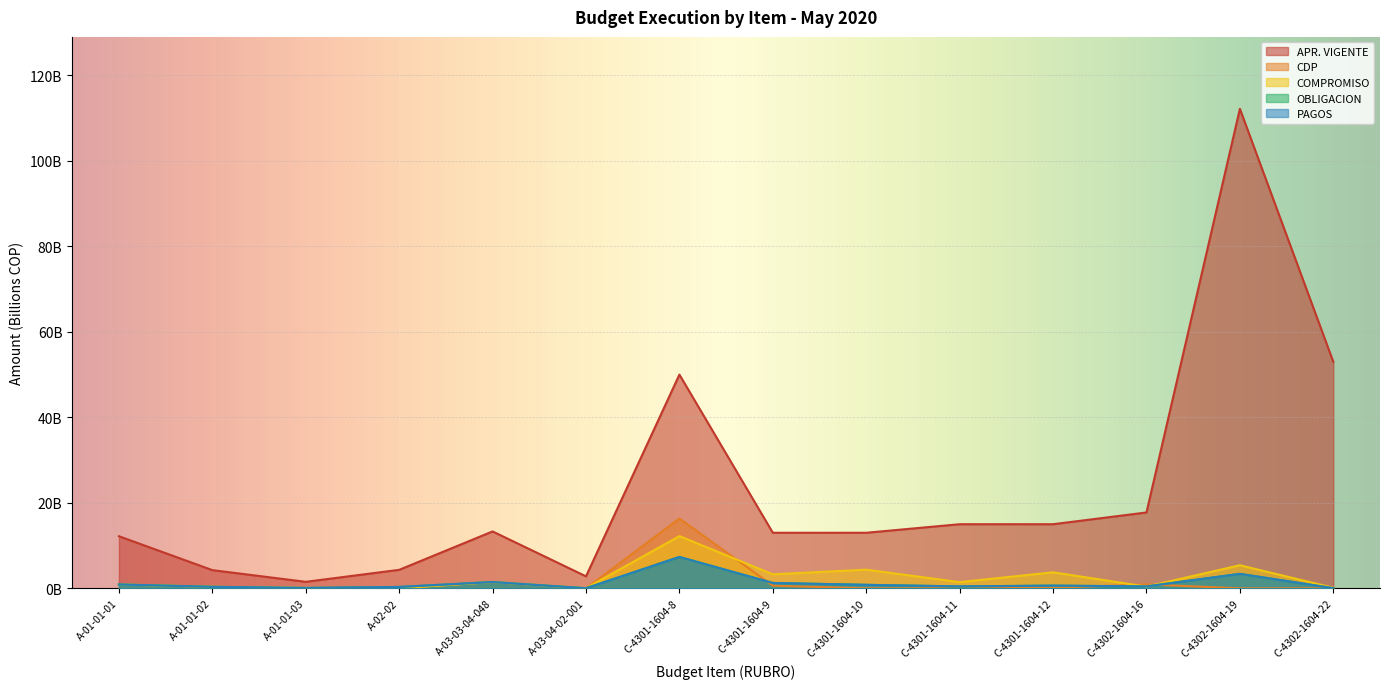

What is the total value across all series at C-4301-1604-12?

20.0